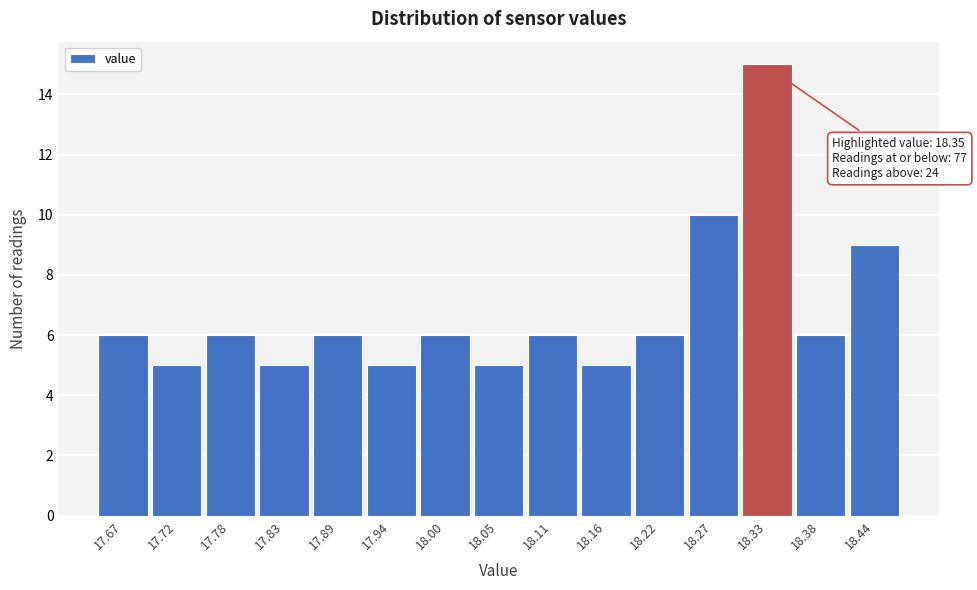

Reading left to right, extract all data points from this chart.

17.67=6	17.72=5	17.78=6	17.83=5	17.89=6	17.94=5	18.00=6	18.05=5	18.11=6	18.16=5	18.22=6	18.27=10	18.33=15	18.38=6	18.44=9